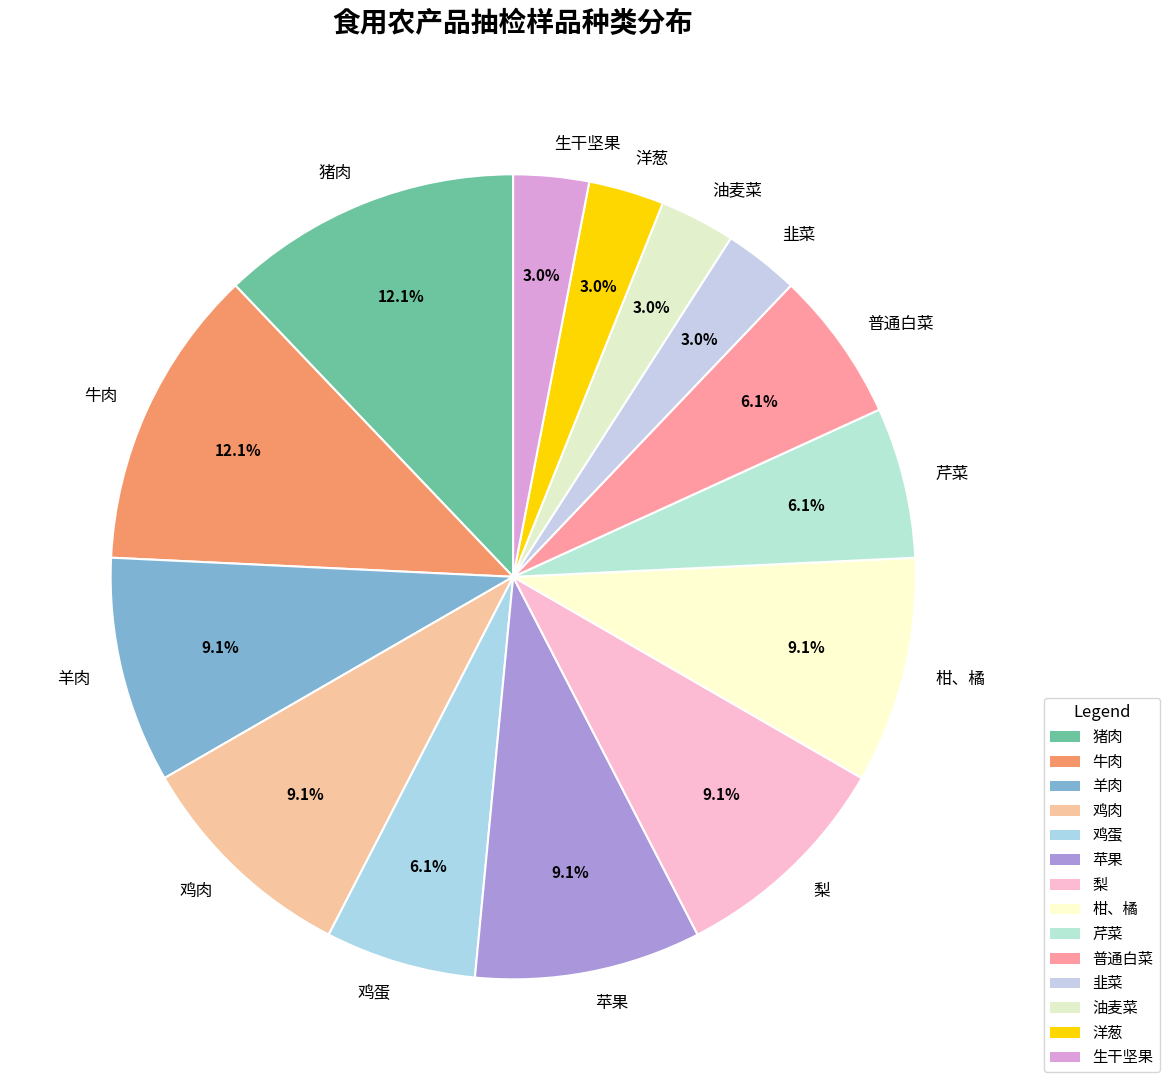

Is it true that 普通白菜 is 13% of the pie?

False